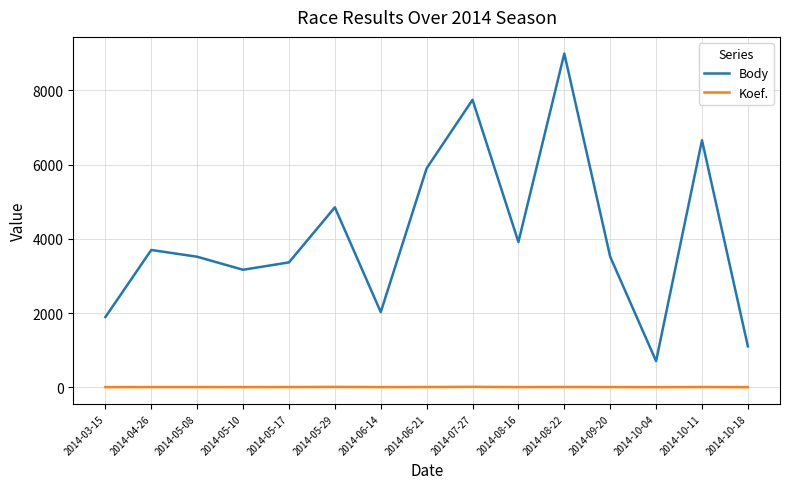

What is the sum of all Body values?

61050